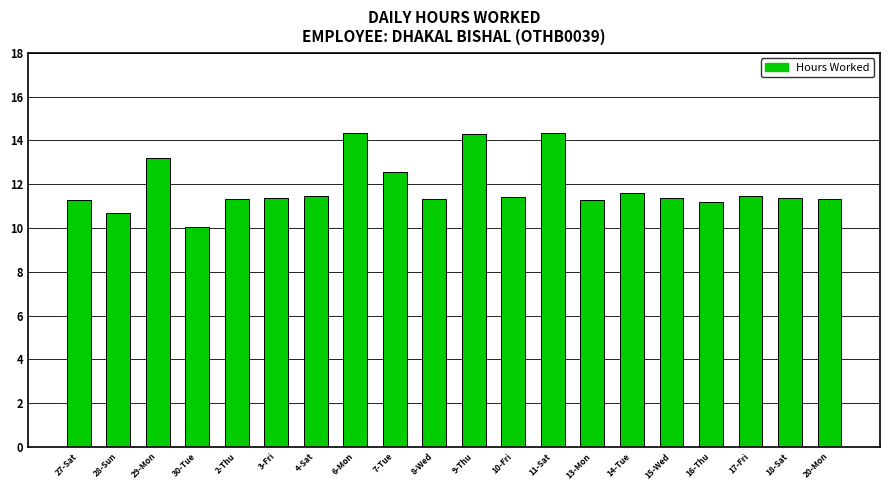

Which category has the lowest value across all series?

30-Tue